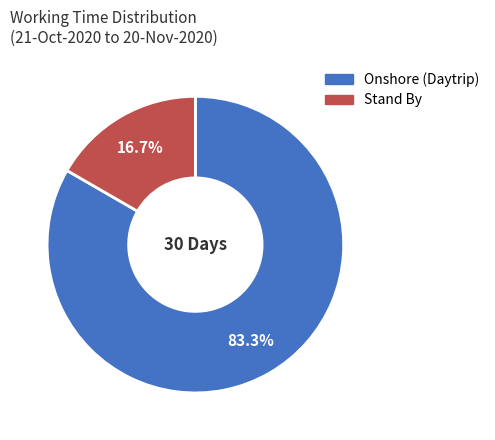

To the nearest percent, what is the difference between the largest and smallest slice percentages?

67%